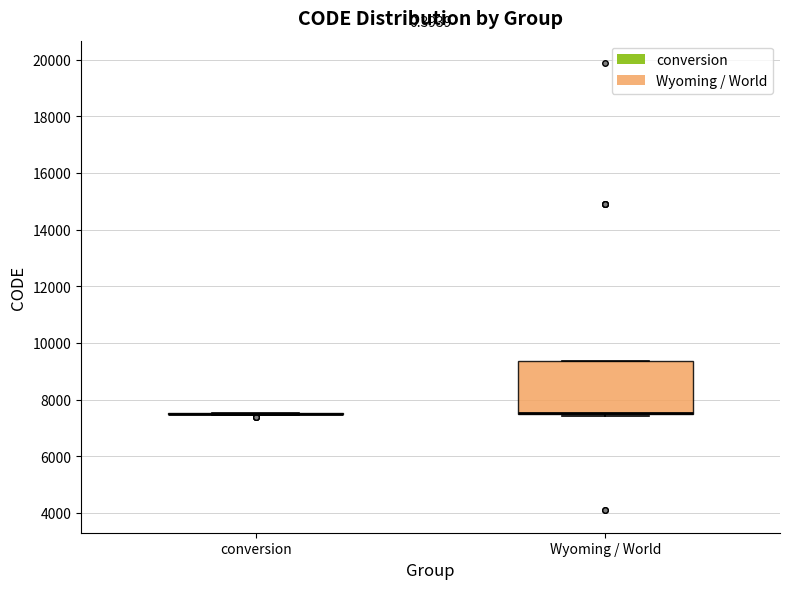

Reading left to right, read every box against the y-axis: the position of its median line, the range the box covers, and the ends of its whiskers. The values are not printed on the chart, so give them approximately, as read against the axis.

conversion: box collapsed to a line at 7400, whiskers 7400 to 7600
Wyoming / World: median 7600 (drawn on the box's lower edge), box 7400 to 9400, whiskers 7400 to 9400